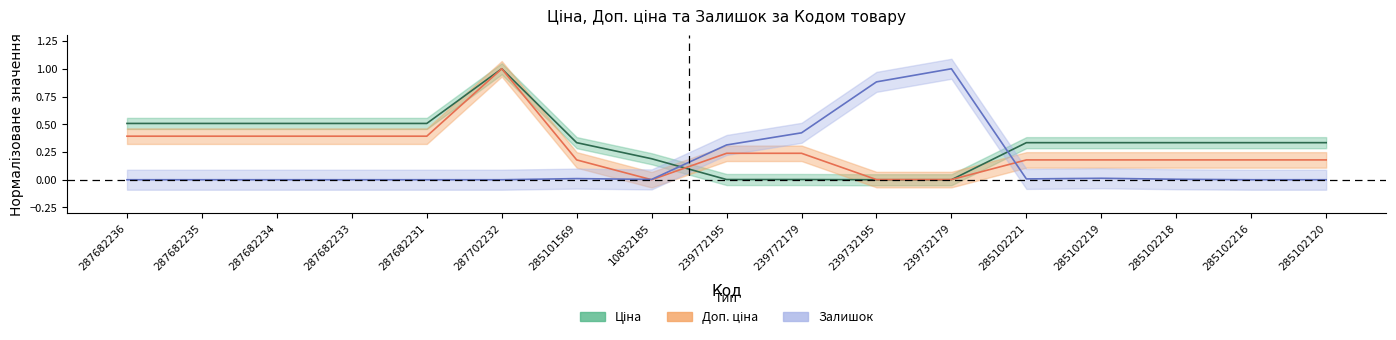

The value of Доп. ціна at 10832185 is 0.0. True or false?

True